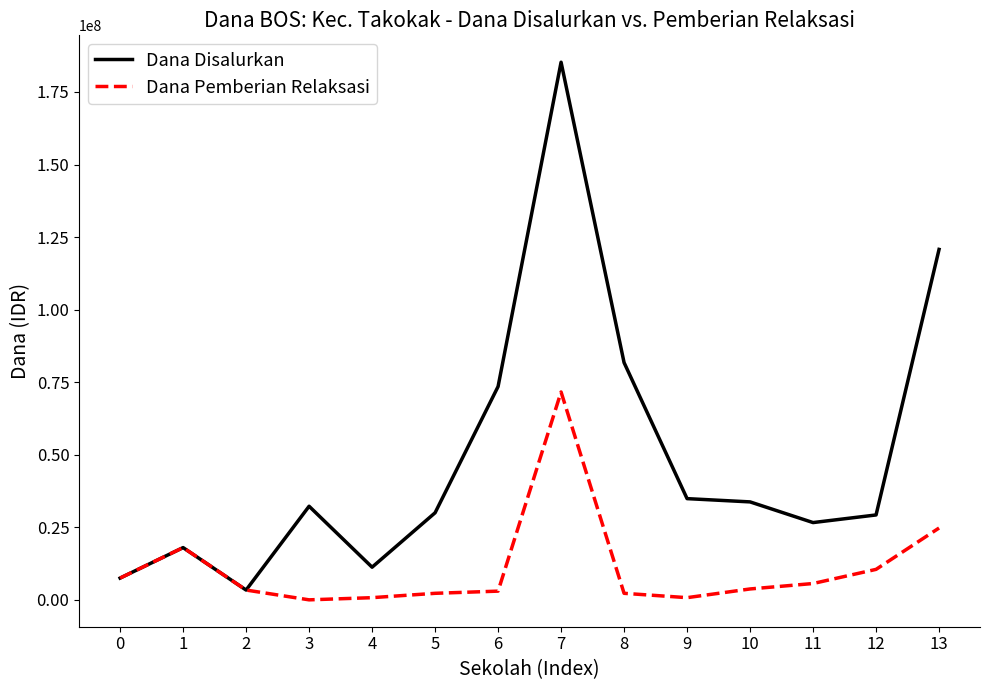

Rank the series by their average value, from highest to lowest.

Dana Disalurkan, Dana Pemberian Relaksasi